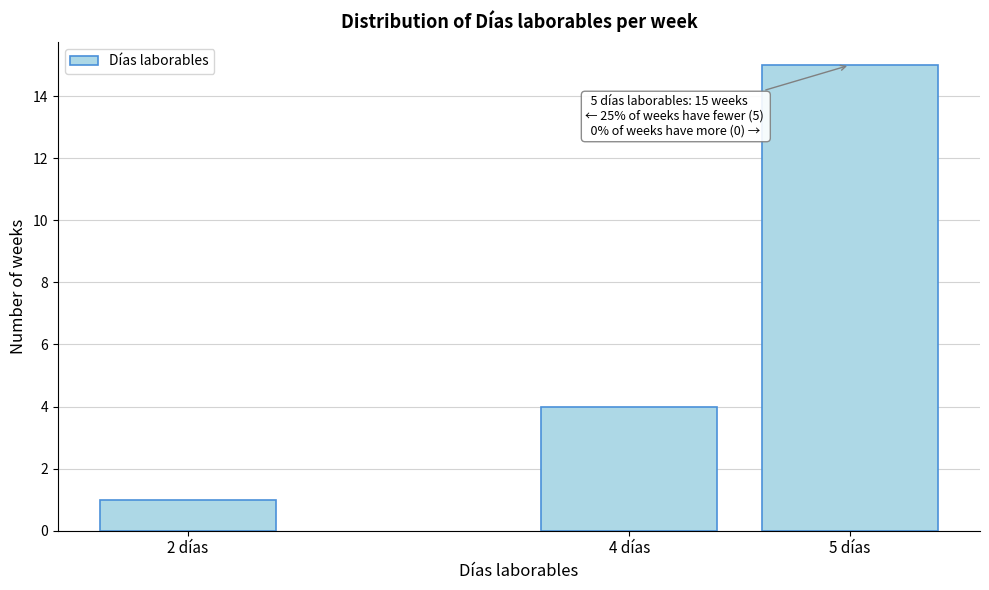

Reading left to right, extract all data points from this chart.

1	4	15